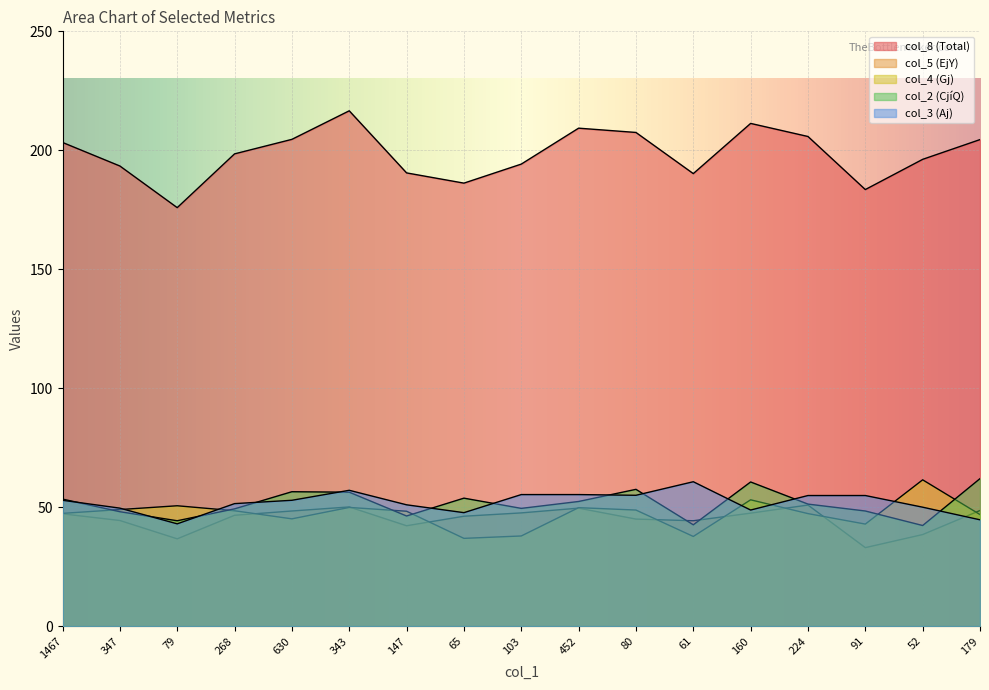

What is the lowest value of the col_8 series?

175.9